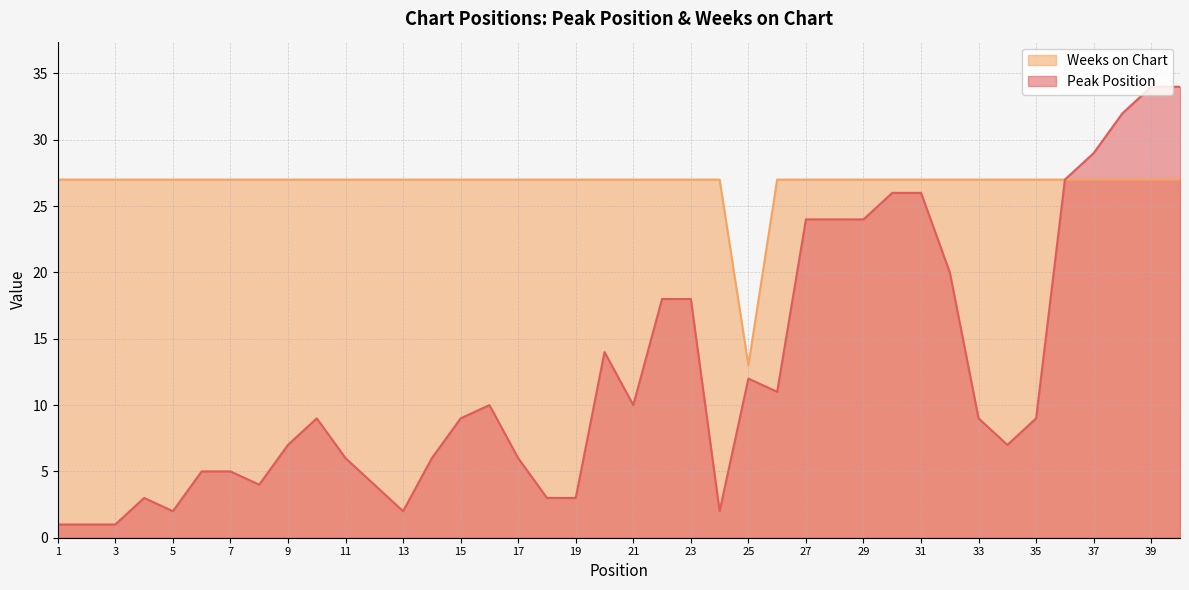

How many interior local valleys does the Peak Position series have?

7